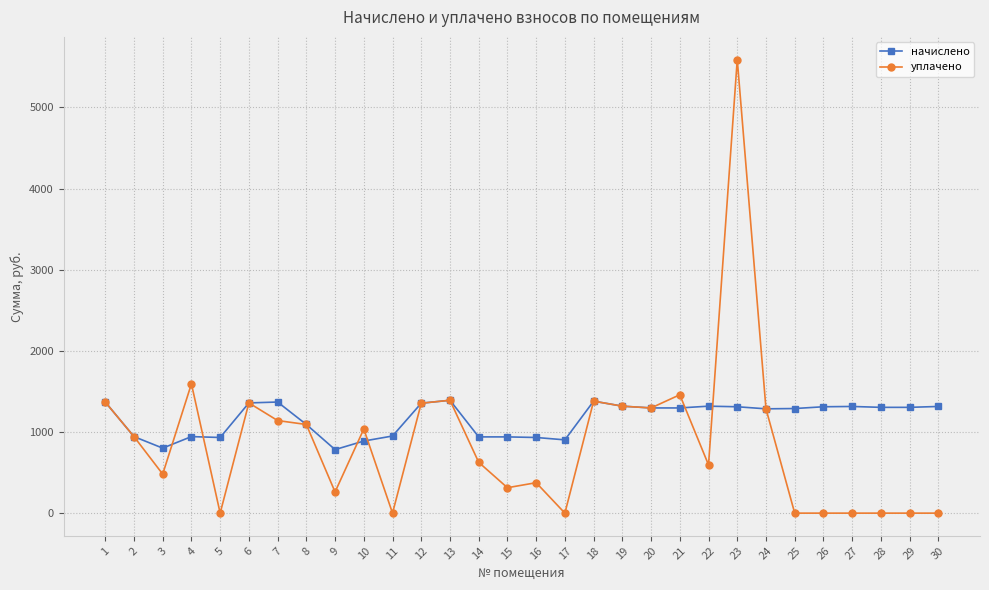

What is the value of the уплачено point at the 22nd from the left?

594.7